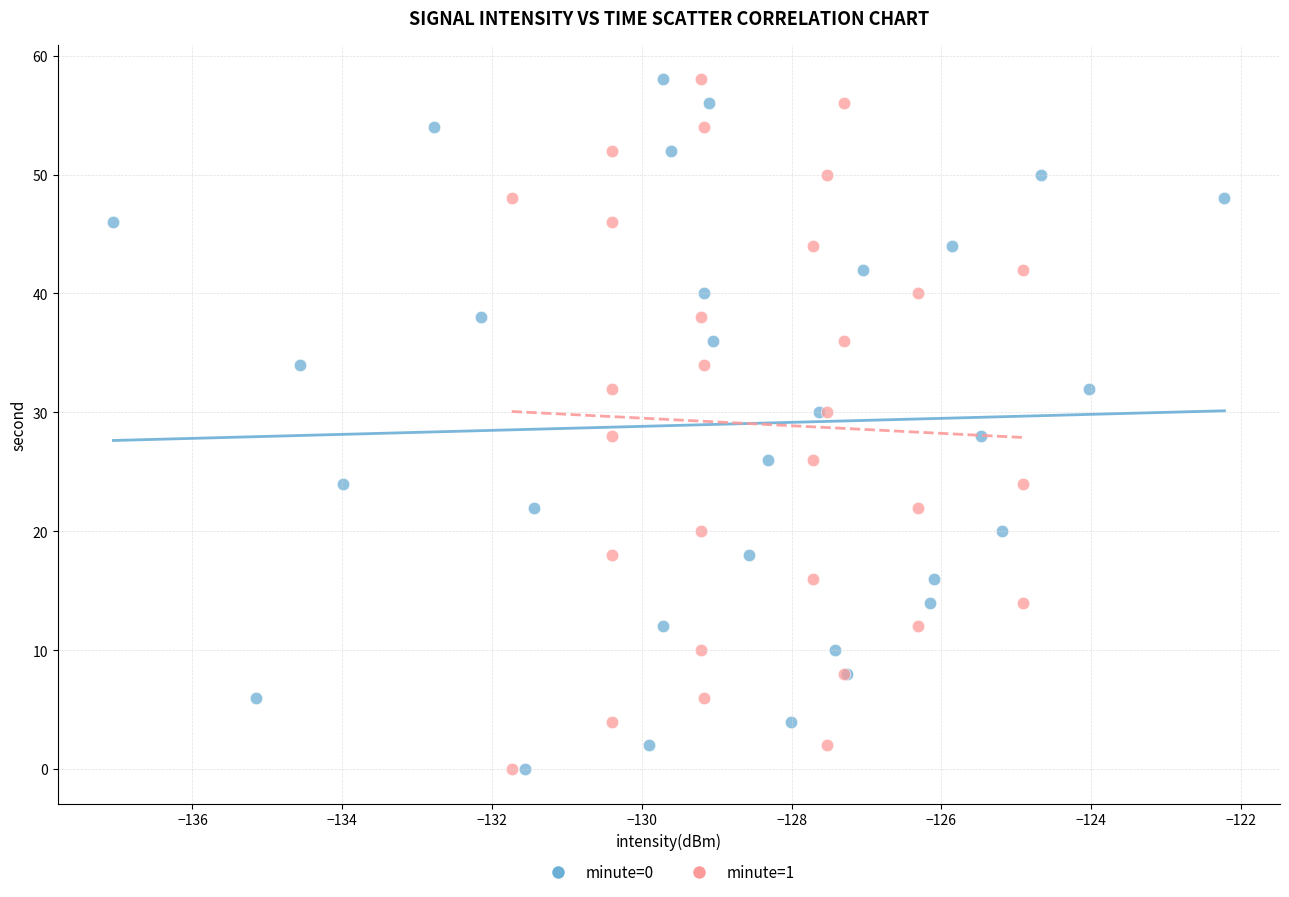

What are all the series names shown in the legend?

minute=0, minute=1